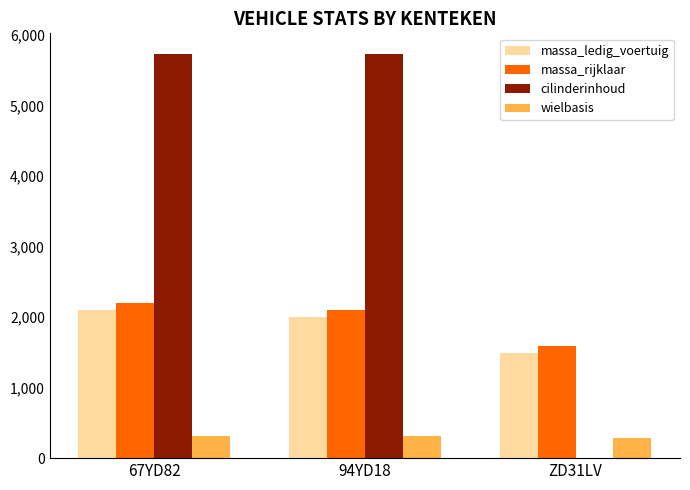

At which label is cilinderinhoud closest to 2867?

94YD18